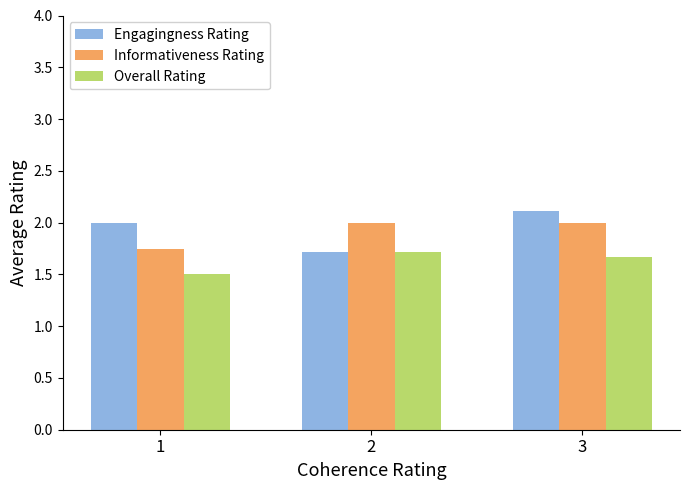

What is the sum of all Overall Rating values?

4.9